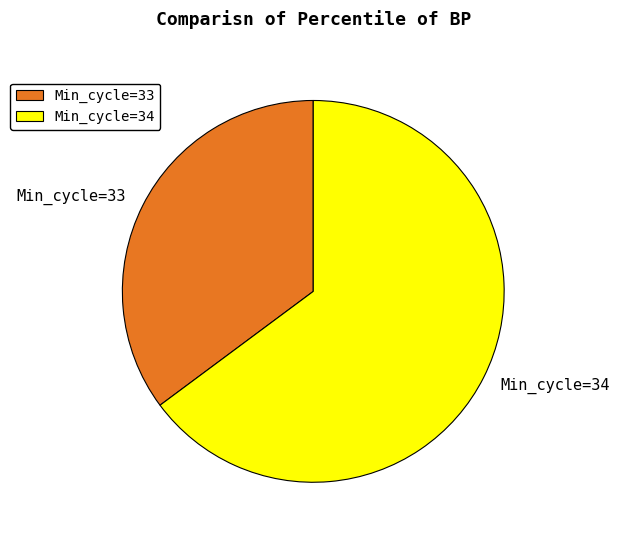

What is the smallest slice in the pie chart?

Min_cycle=33